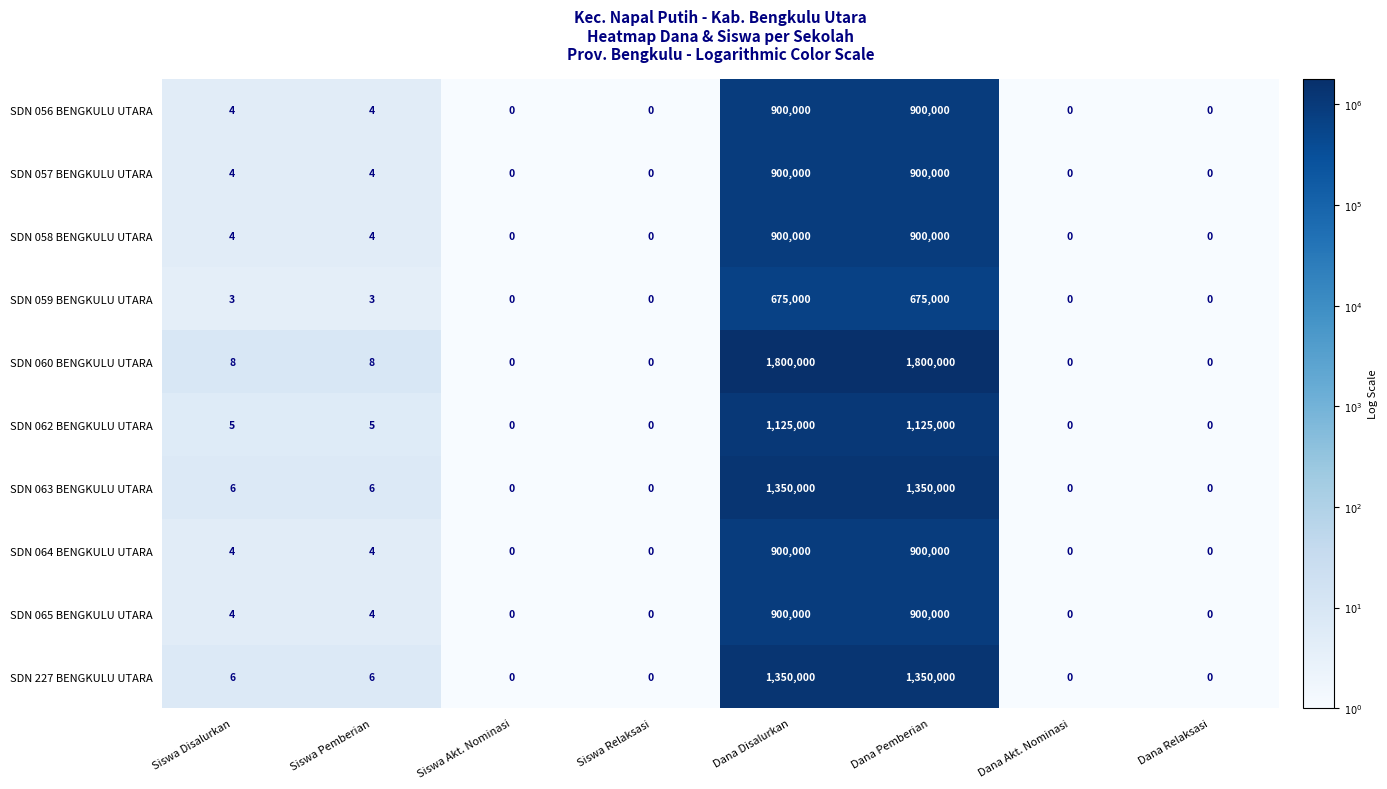

Is the value of SDN 060 BENGKULU UTARA at Dana Disalurkan greater than the value of SDN 063 BENGKULU UTARA at Dana Akt. Nominasi?

Yes